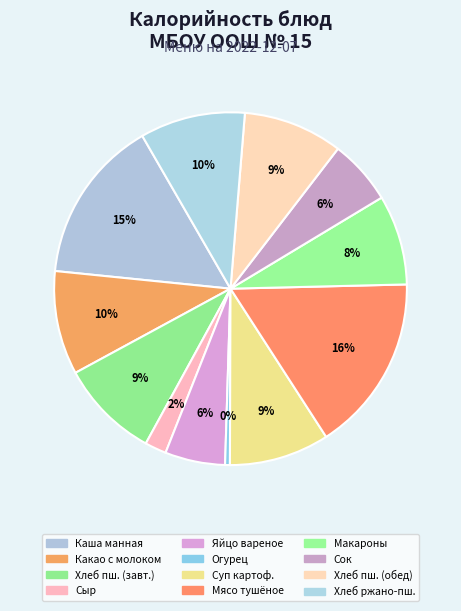

Count the number of slices in the pie.

12